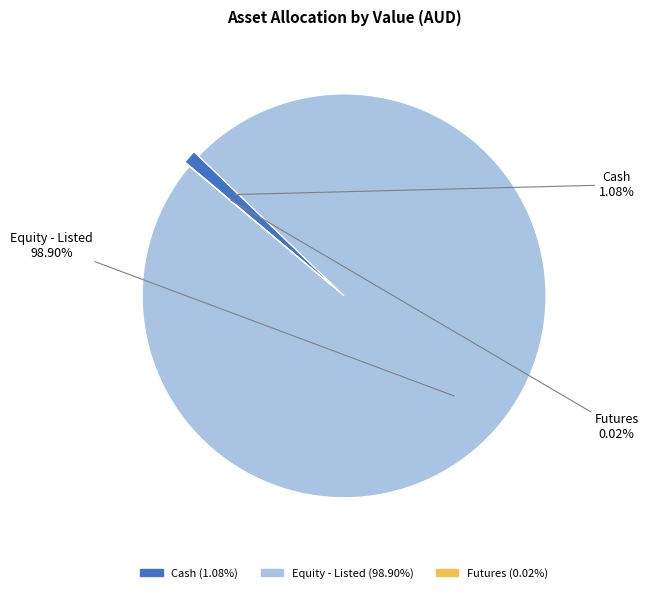

To the nearest percent, what is the combined percentage of Cash and Equity - Listed?

100%